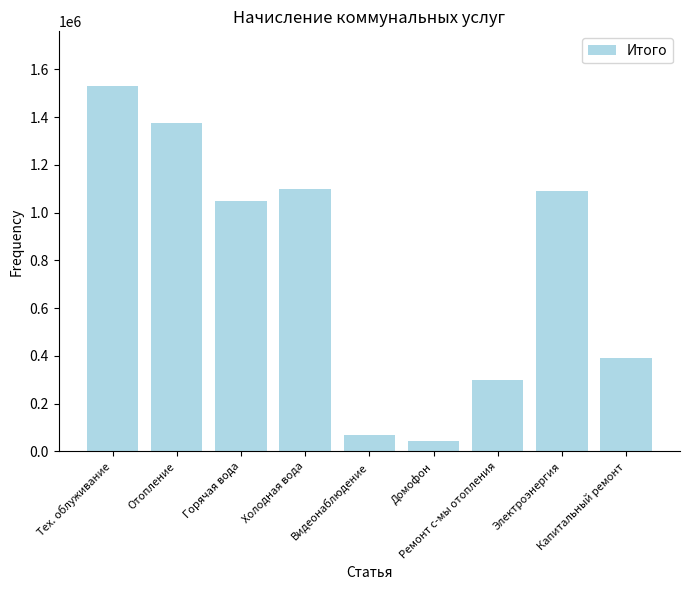

What is the average value?

772249.5